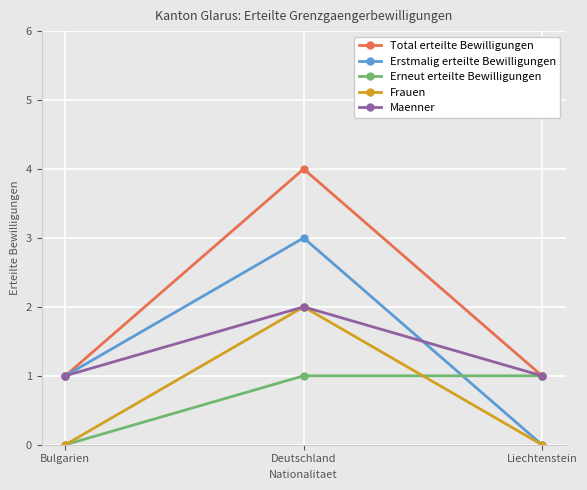

Reading left to right, what are all the values shown in this chart?

Total erteilte Bewilligungen: Bulgarien=1	Deutschland=4	Liechtenstein=1
Erstmalig erteilte Bewilligungen: Bulgarien=1	Deutschland=3	Liechtenstein=0
Erneut erteilte Bewilligungen: Bulgarien=0	Deutschland=1	Liechtenstein=1
Frauen: Bulgarien=0	Deutschland=2	Liechtenstein=0
Maenner: Bulgarien=1	Deutschland=2	Liechtenstein=1